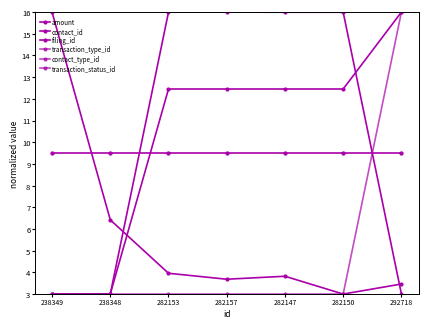

Does the chart have visible grid lines?

No